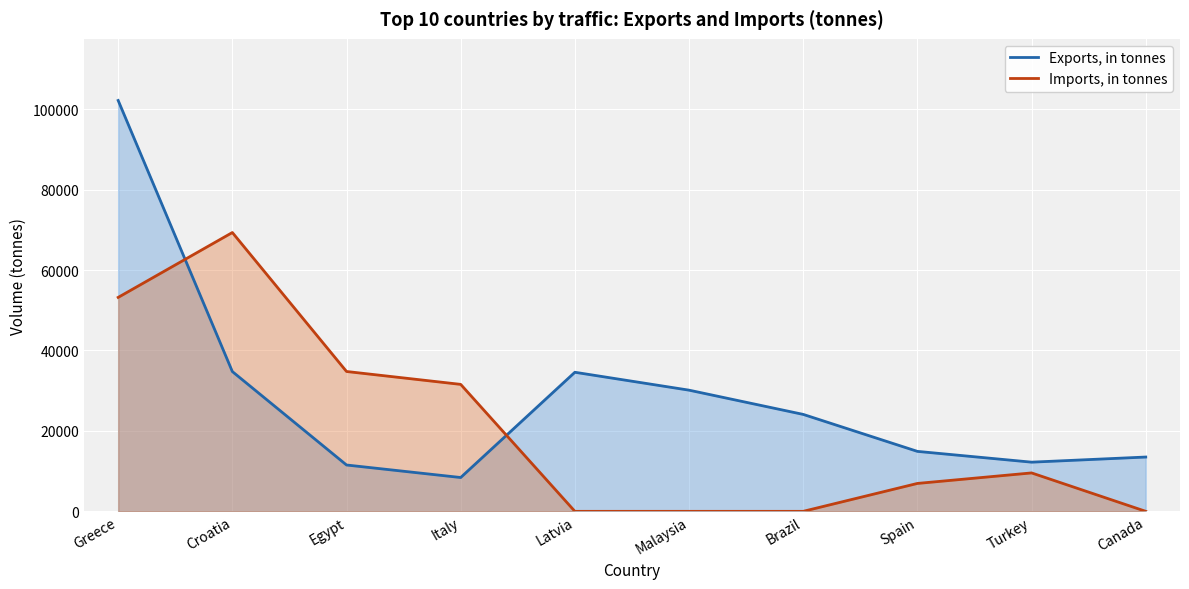

In Exports, in tonnes, how many points are higher than both neighbors (excluding endpoints)?

1